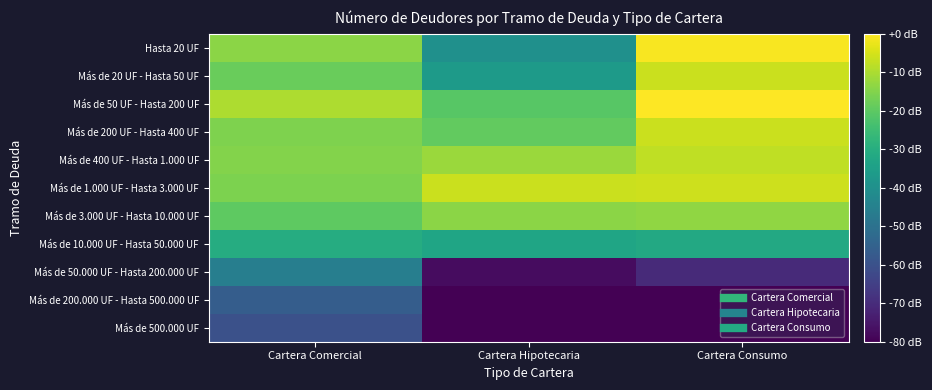

Which series has the largest total across all categories?

Más de 1.000 UF - Hasta 3.000 UF